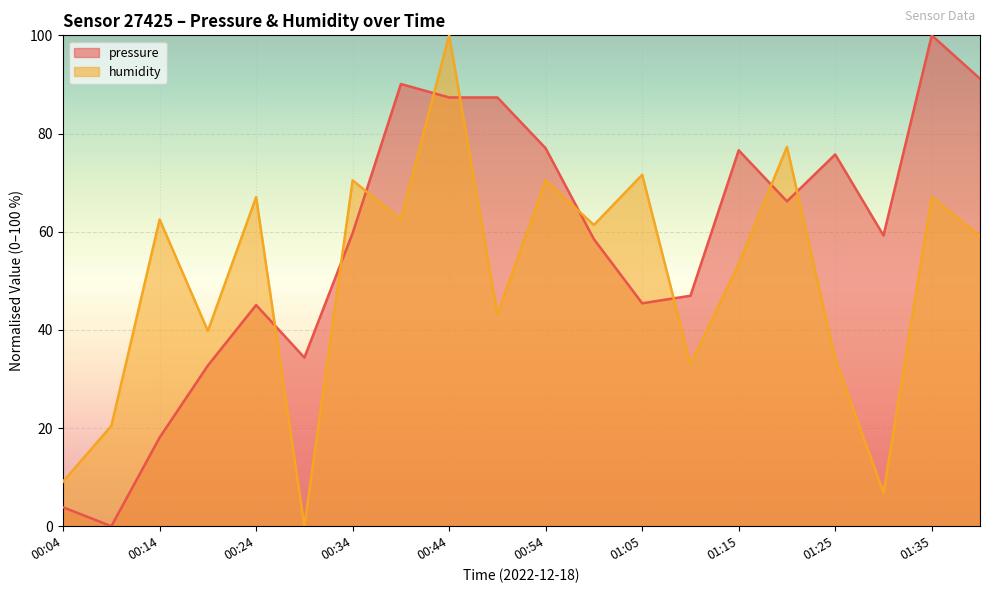

What is the sum of the pressure values at 00:19 and 01:20?

98.9